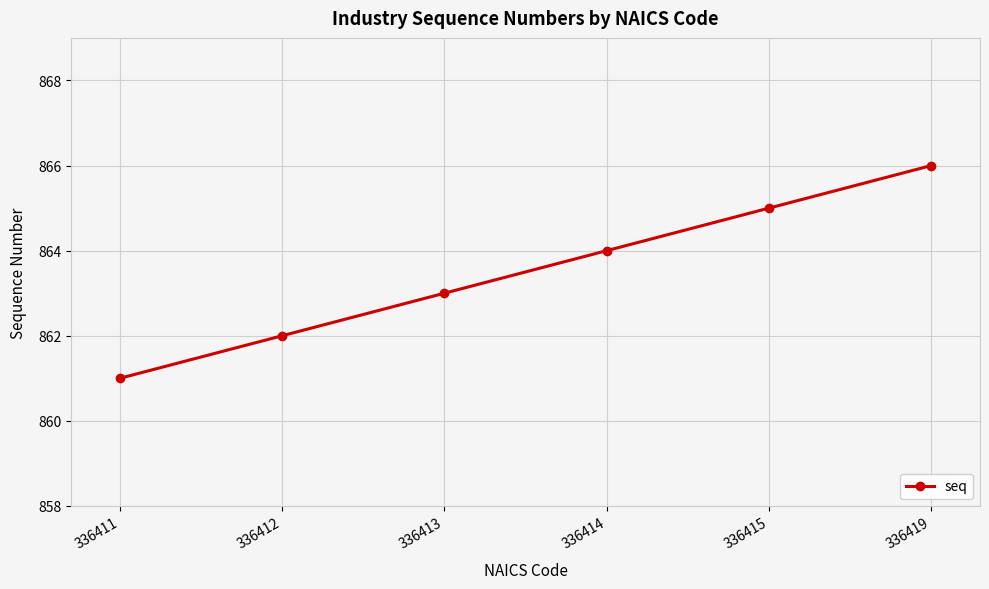

How many data points are less than 864?

3